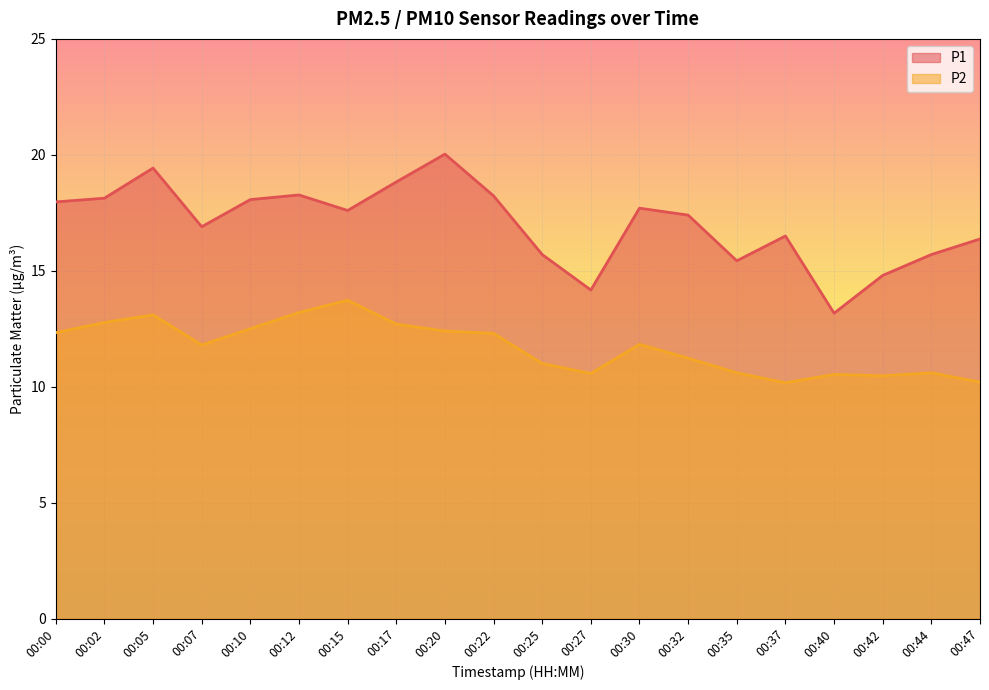

What are all the series names shown in the legend?

P1, P2